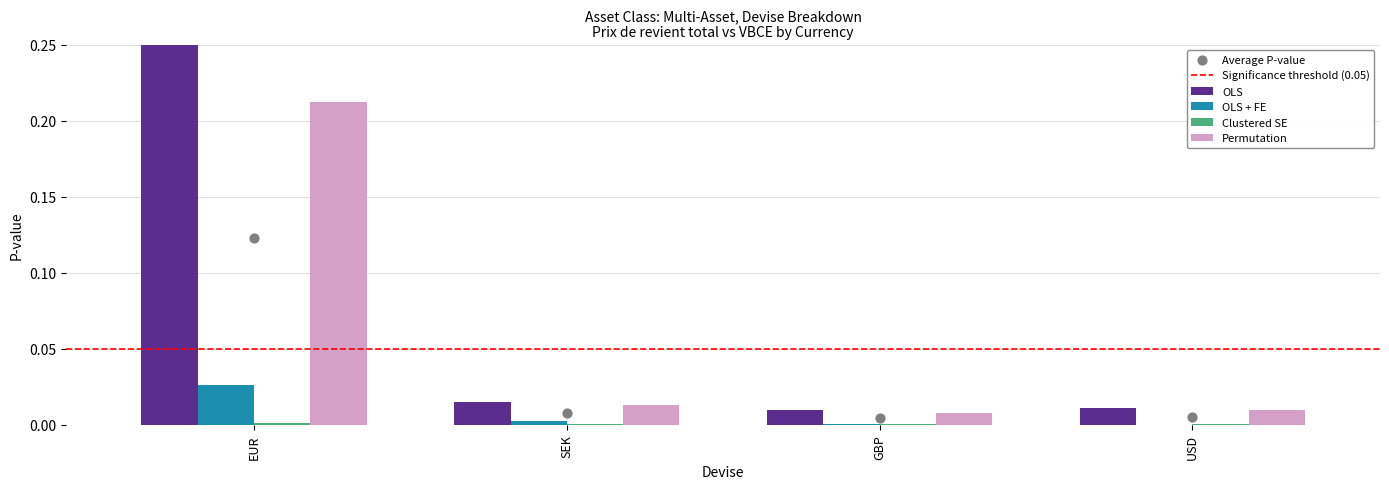

Which series has the largest Y range (max minus min)?

Permutation